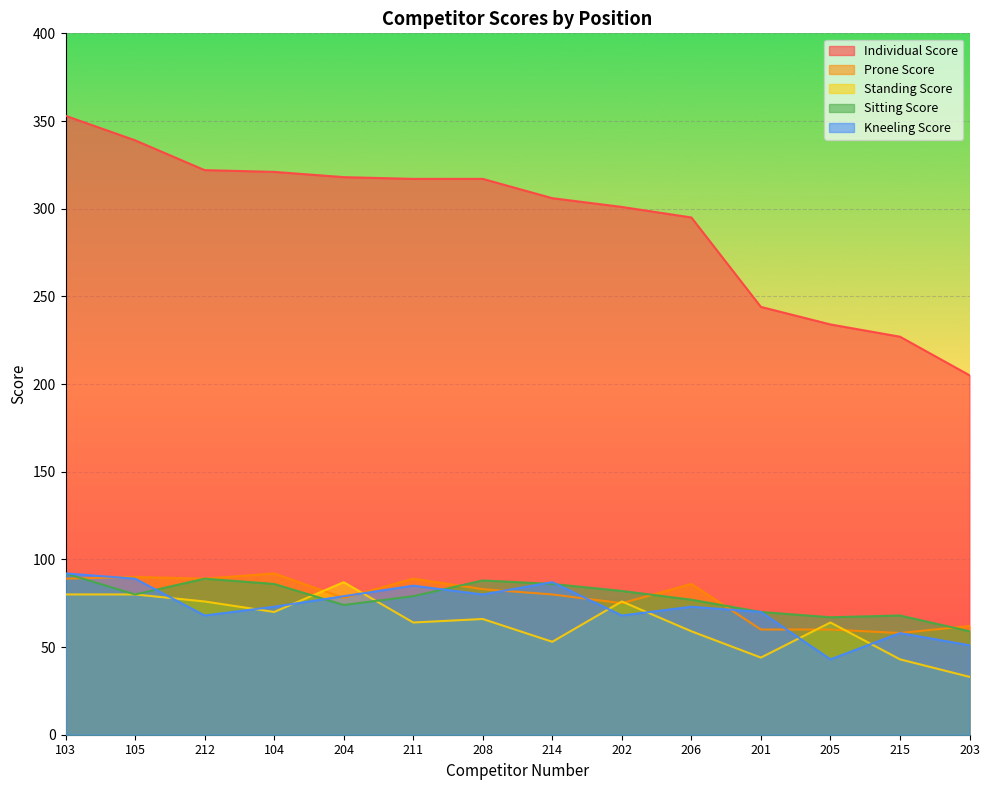

What is the spread (max minus min) of values at 212?

254